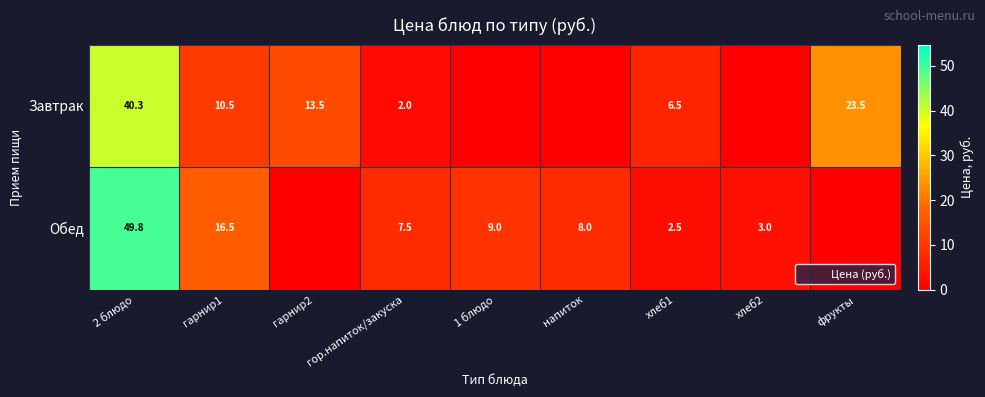

Is the value of Завтрак at фрукты greater than the value of Обед at гарнир1?

Yes